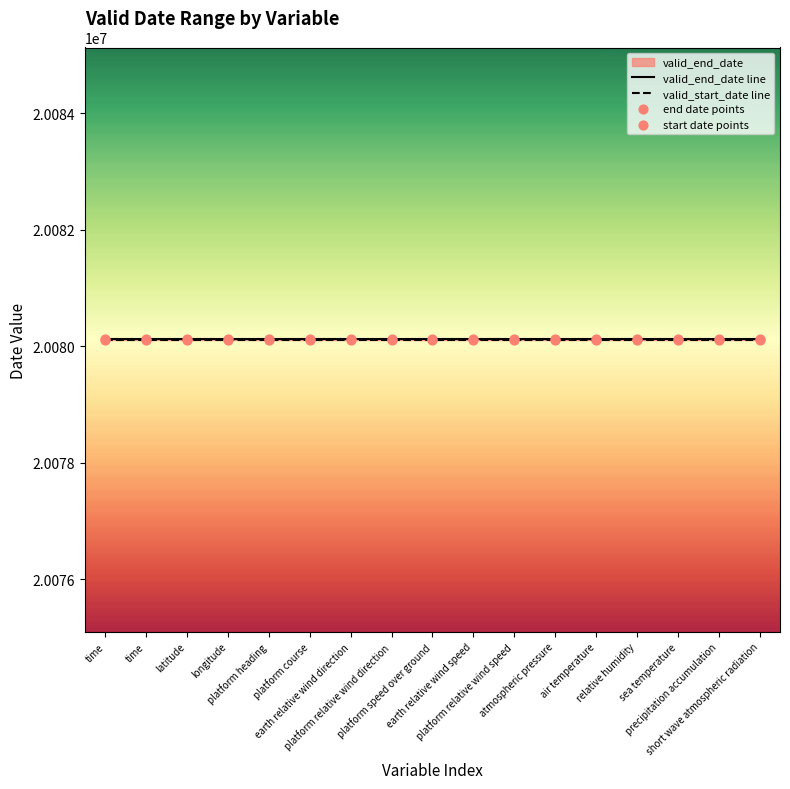

What is the total value across all series at platform speed over ground?

80320464